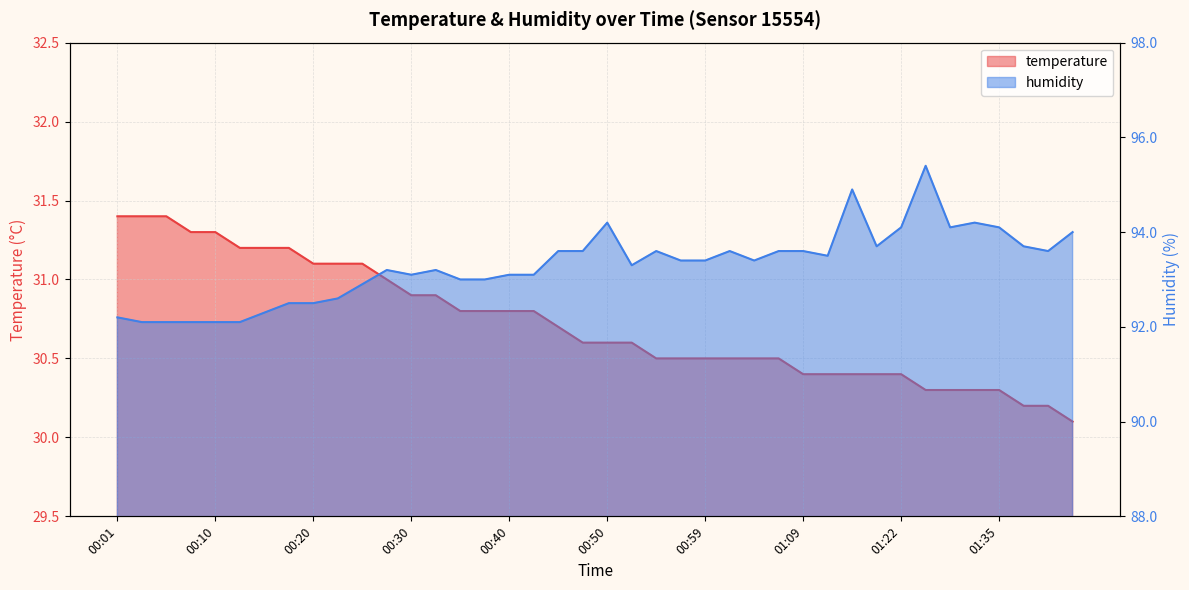

Which series has the largest range (max minus min)?

humidity